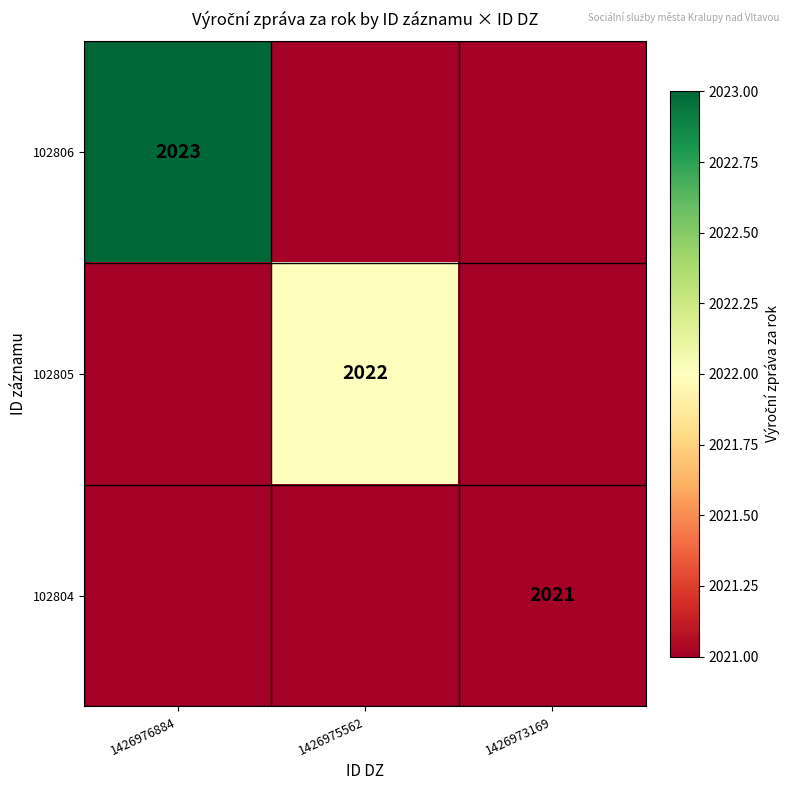

The 102804 series shows 2021 at 1426973169. True or false?

True